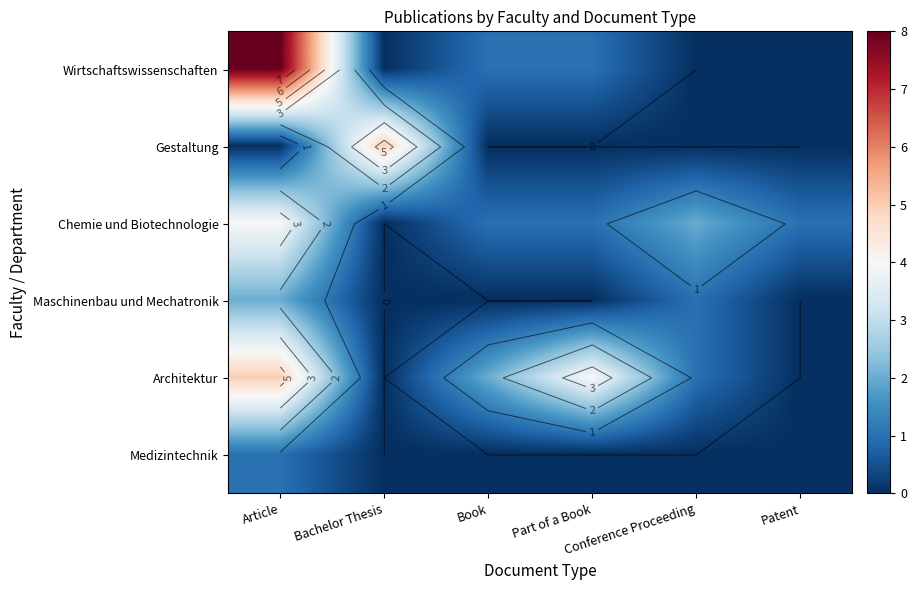

Which series has the widest spread of values?

Wirtschaftswissenschaften